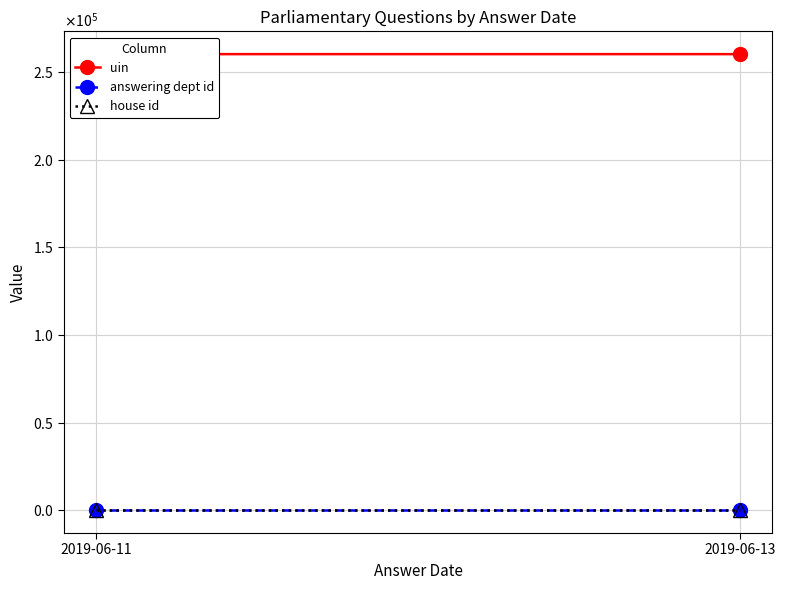

What is the minimum value for answering dept id?

1.0